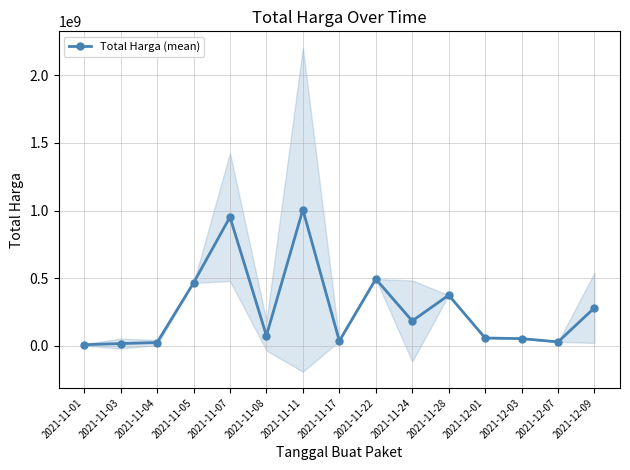

How many distinct data groups are displayed?

1